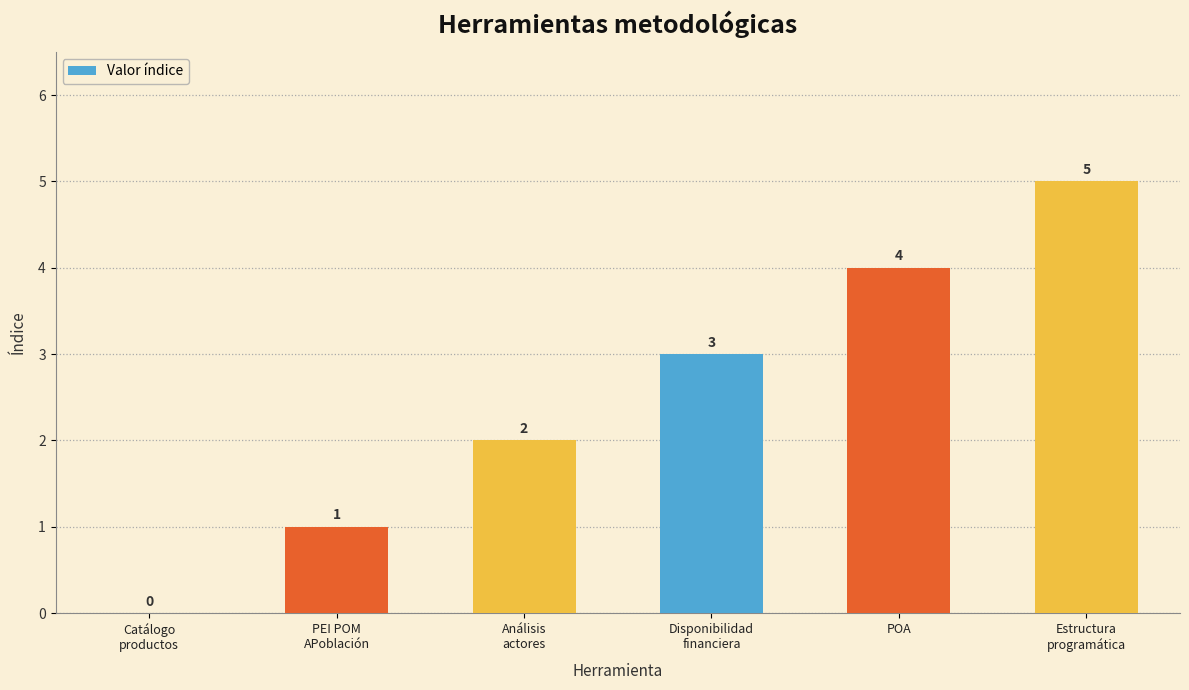

What is the greatest value displayed?

5